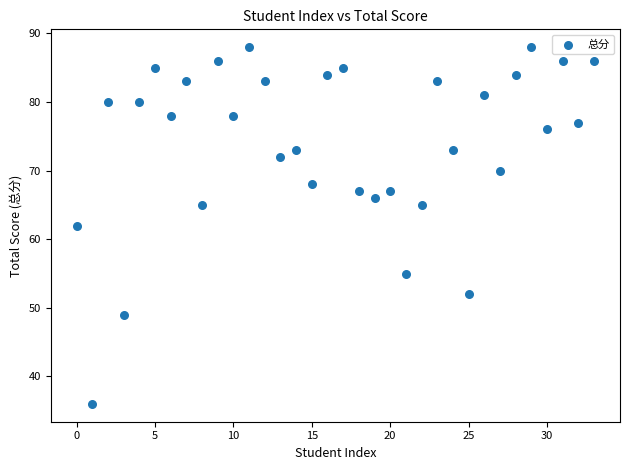

What is the range of Y values (max minus min)?

52